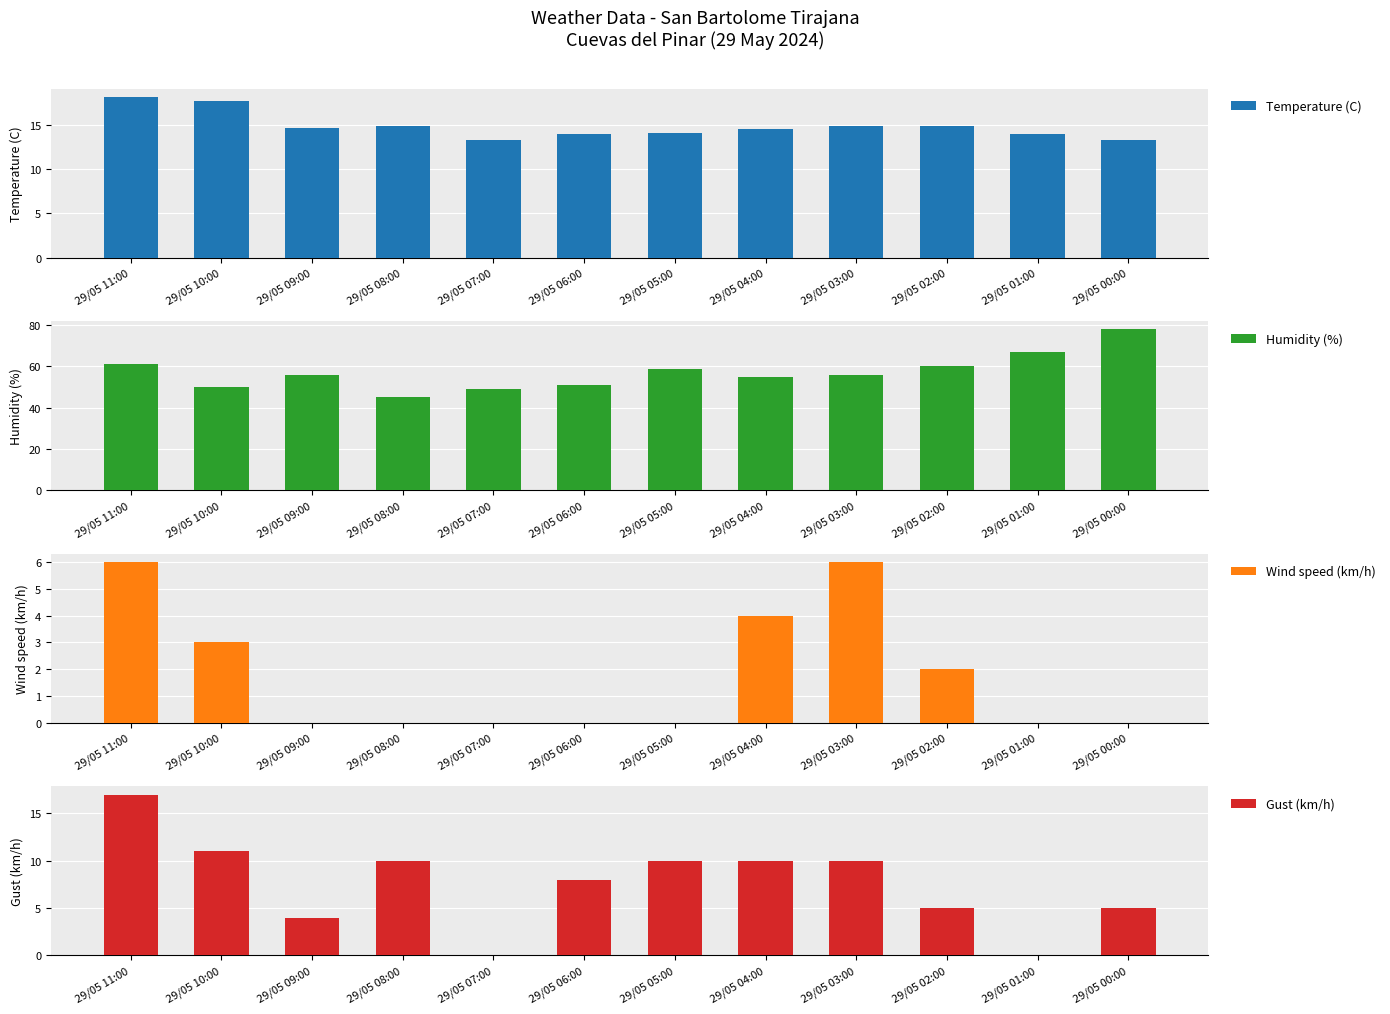

Where is Temperature (C) nearest to the value 15?

29/05 08:00